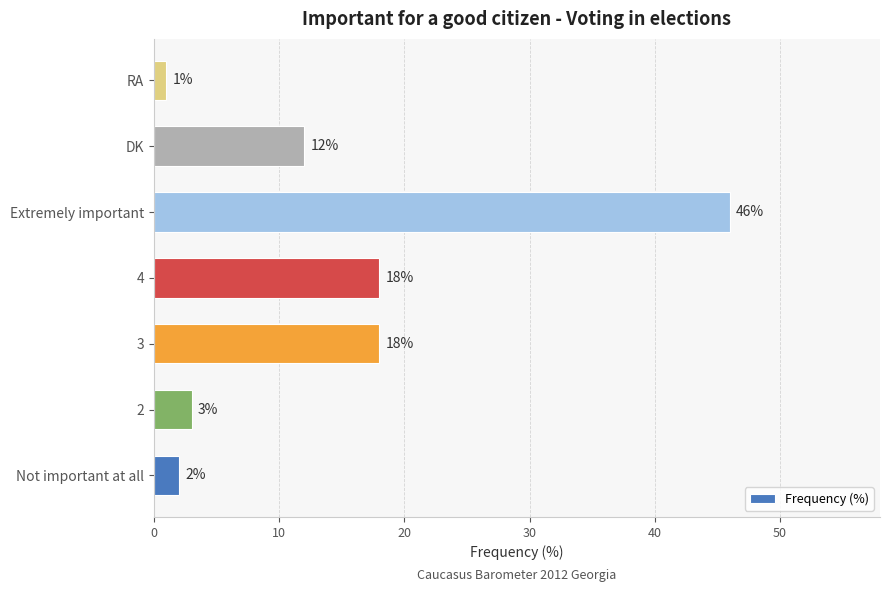

At which category does the chart reach its minimum across all series?

RA